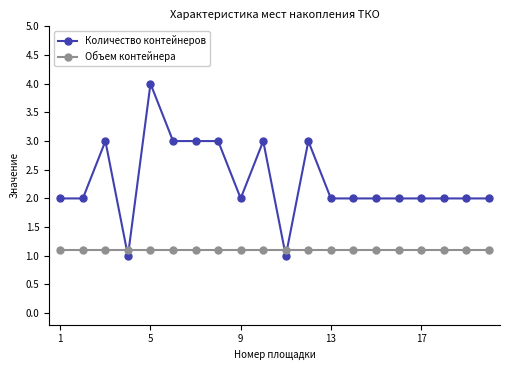

What is the average value of the Количество контейнеров series?

2.3